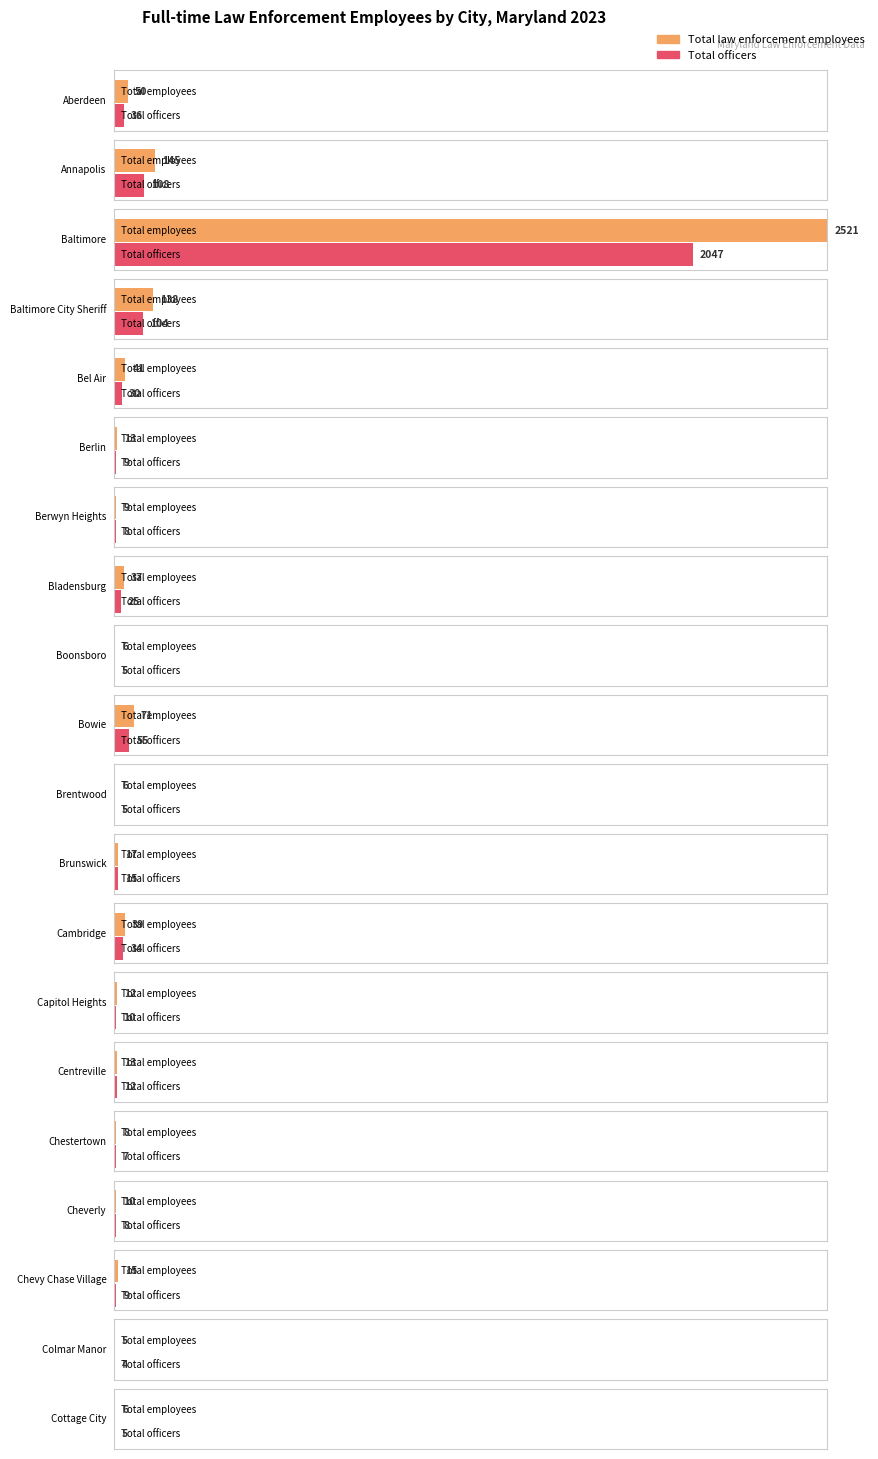

How many groups of bars are there?

20